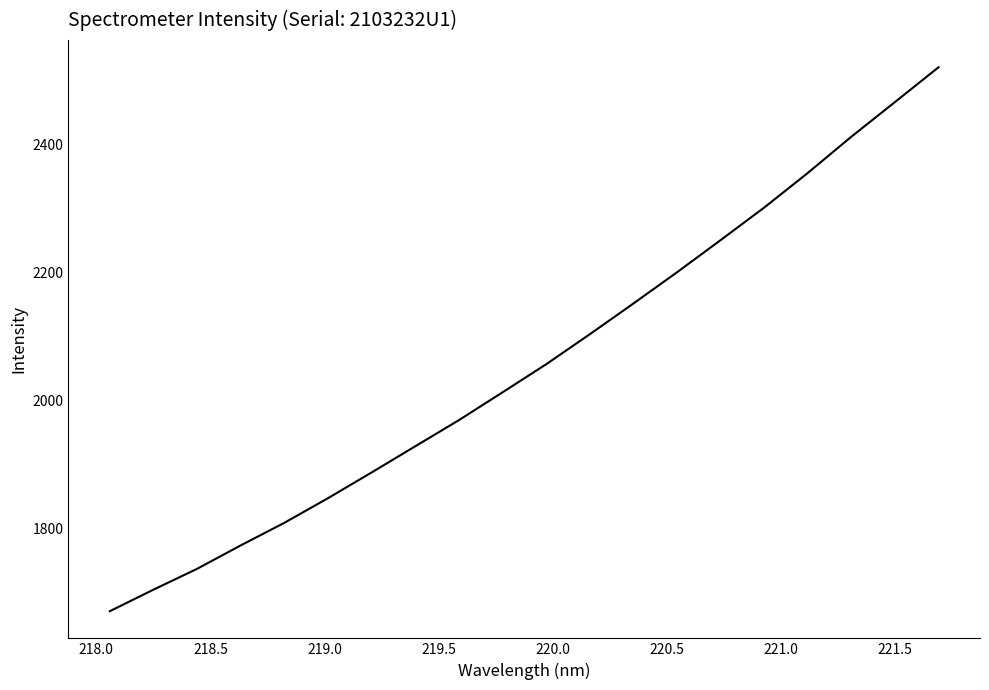

True or false: there are more than 2 points higher than both neighbors.

False